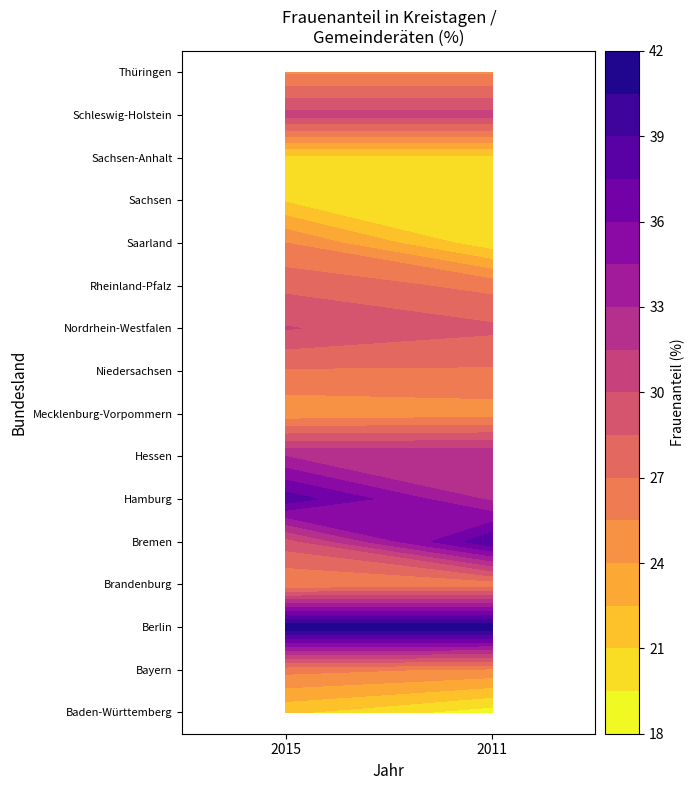

At which label is Thüringen closest to 25?

2015